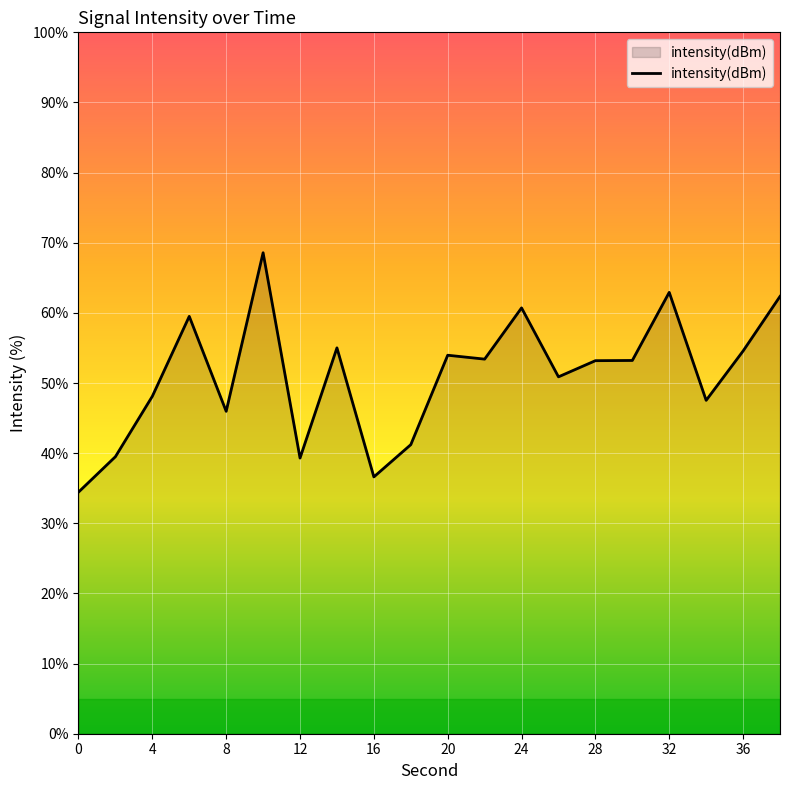

What is the smallest value displayed?

34.4